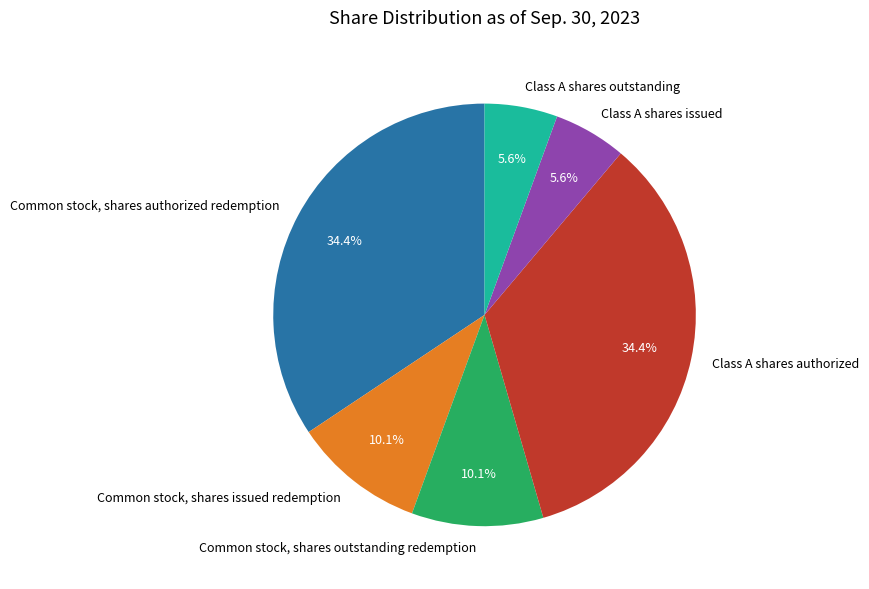

Count the number of slices in the pie.

6